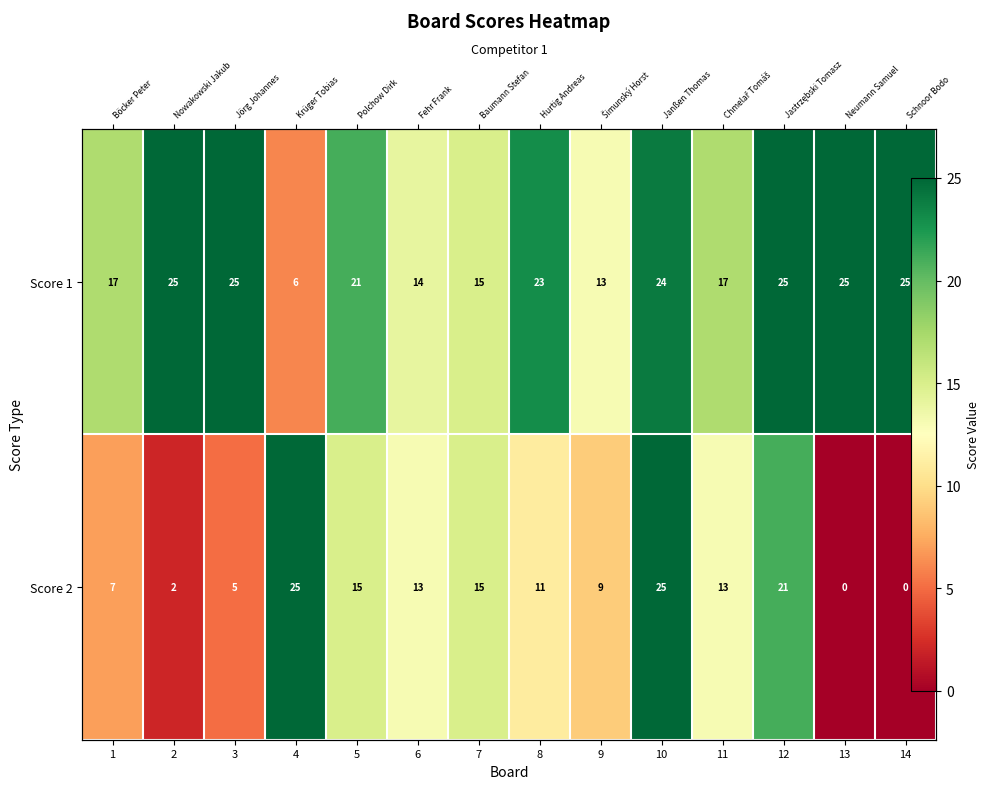

Rank the series at 2 from lowest to highest value.

Score 2, Score 1